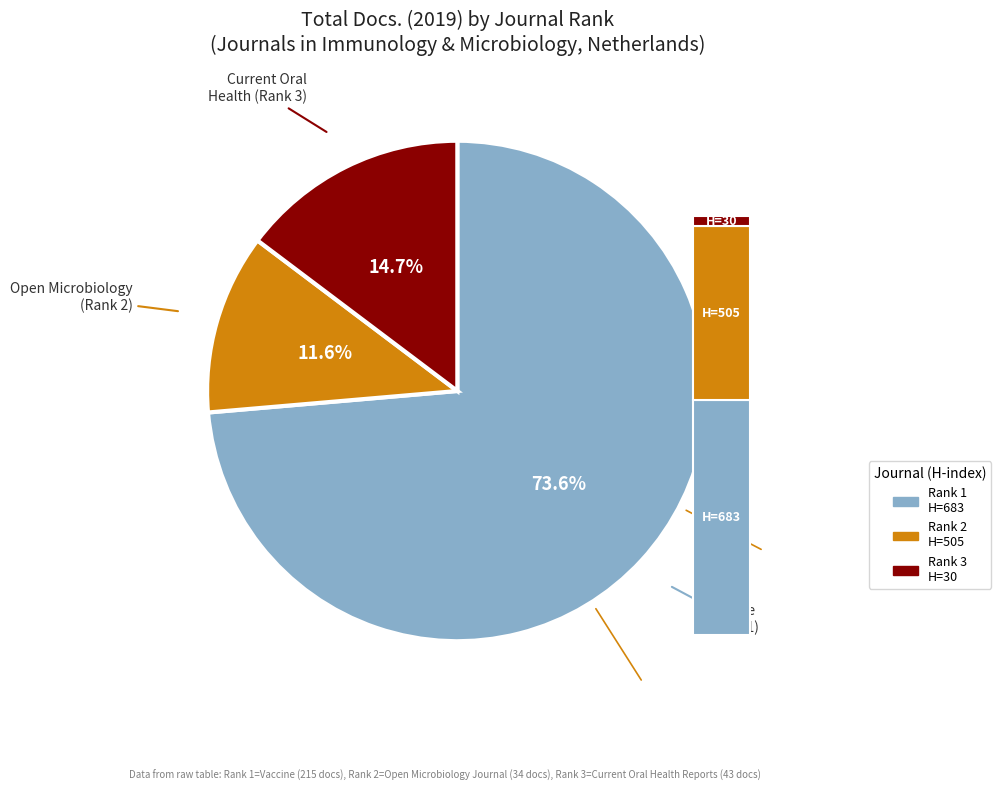

What percentage is the Rank 2 (Open Microbiology Journal) slice, to the nearest percent?

12%